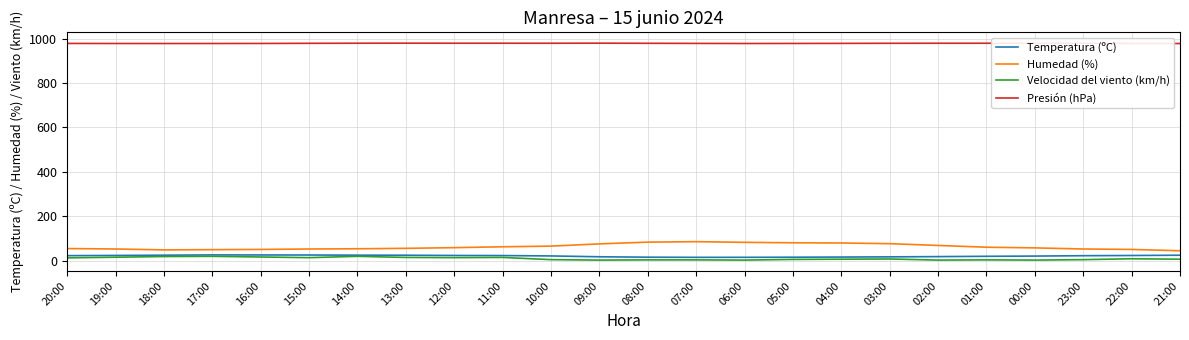

The Presión (hPa) series shows 1494.5 at 16:00. True or false?

False